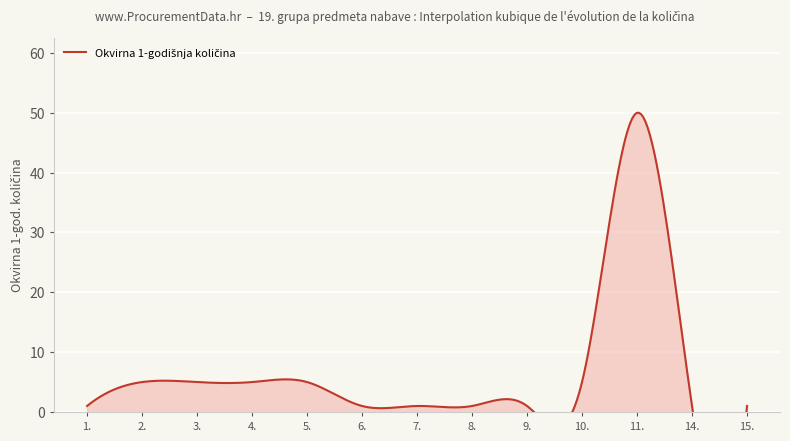

Reading left to right, what are all the values shown in this chart?

1.=1	2.=5	3.=5	4.=5	5.=5	6.=1	7.=1	8.=1	9.=1	10.=5	11.=50	14.=1	15.=1